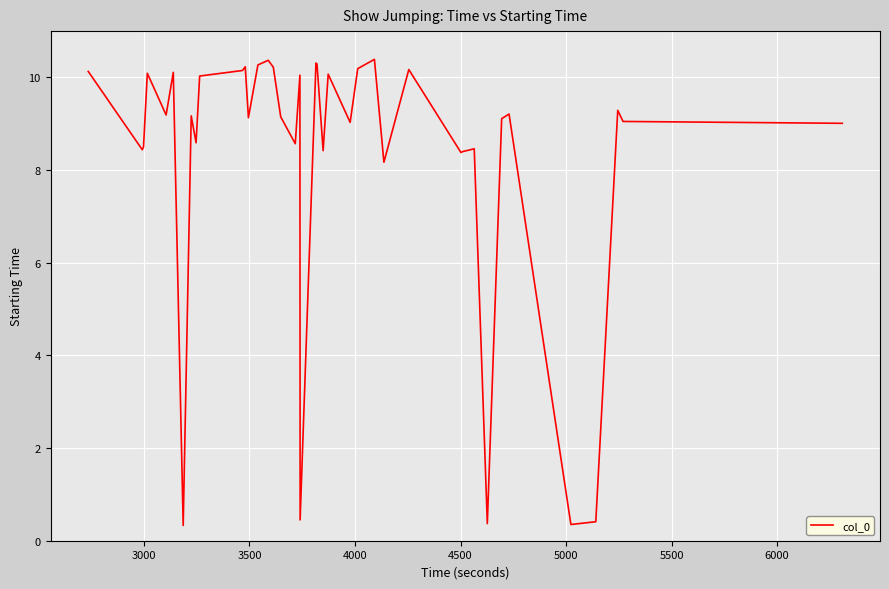

What is the minimum value shown in the chart?

0.3